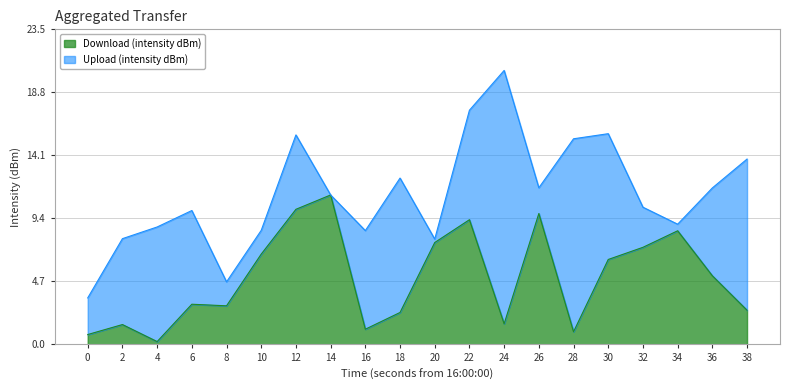

What is the difference between the values at 4 and 18?

2.2